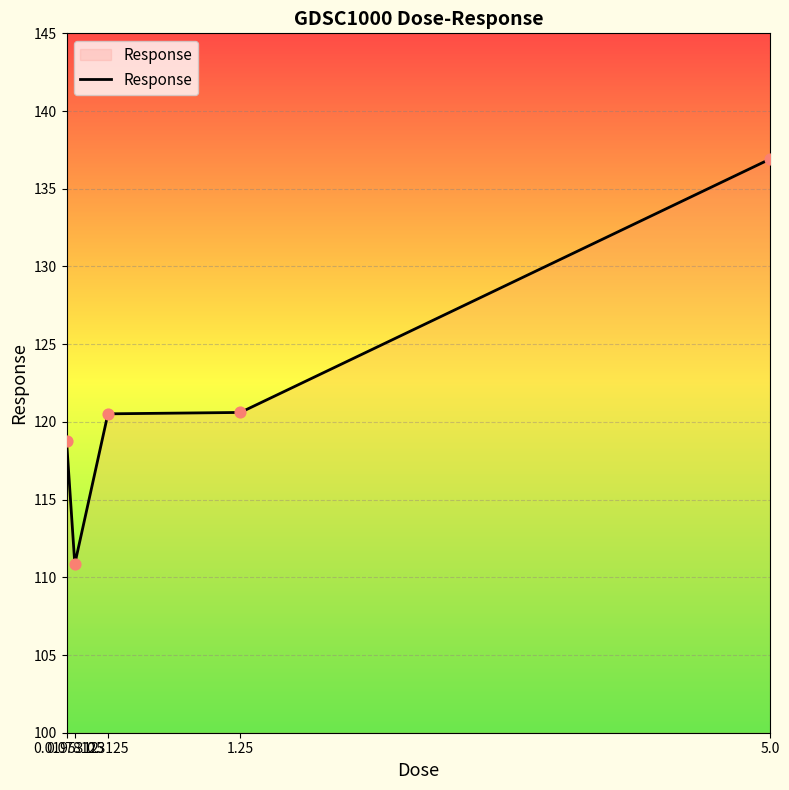

Between 5.0 and 0.3125, which is larger?

5.0